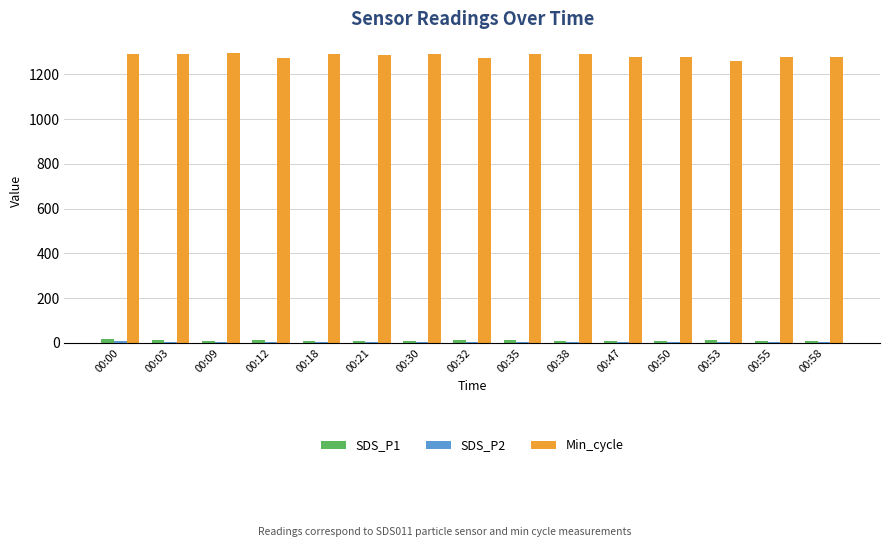

What is the sum of all SDS_P1 values?

169.7